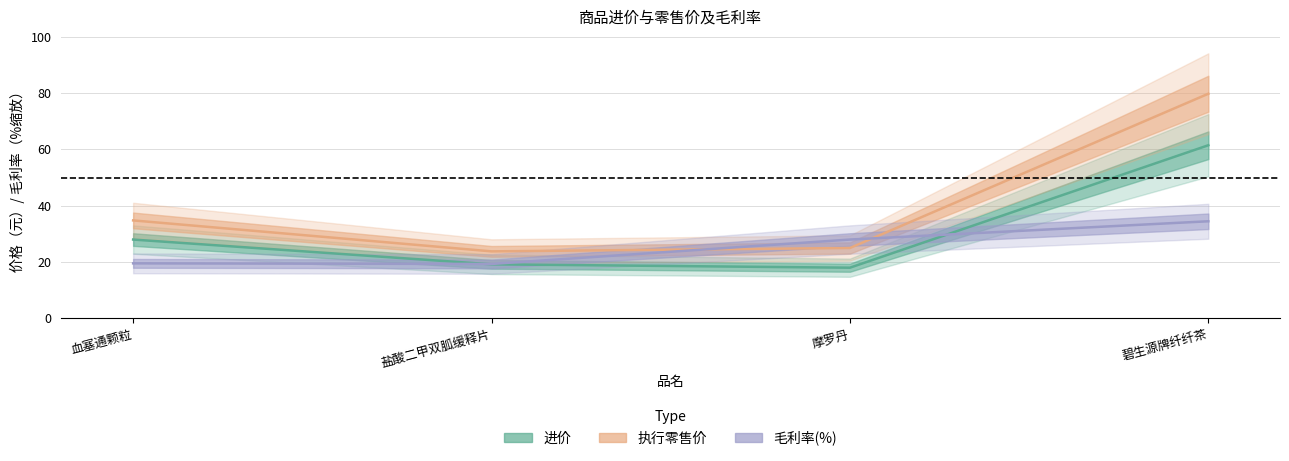

What are all the series names shown in the legend?

进价, 执行零售价, 毛利率(%)